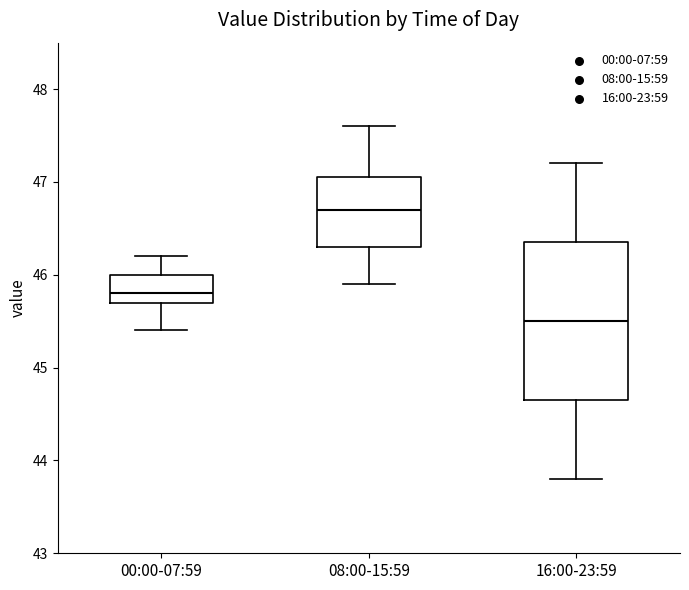

Where does the upper whisker of the box for 08:00-15:59 end on the y-axis? The values are not printed on the chart, so give them approximately, as read against the axis.

47.6